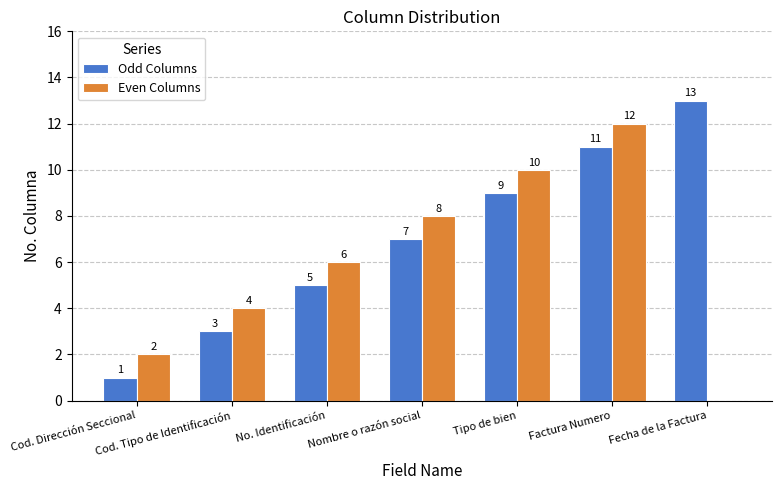

Are the bars horizontal?

No